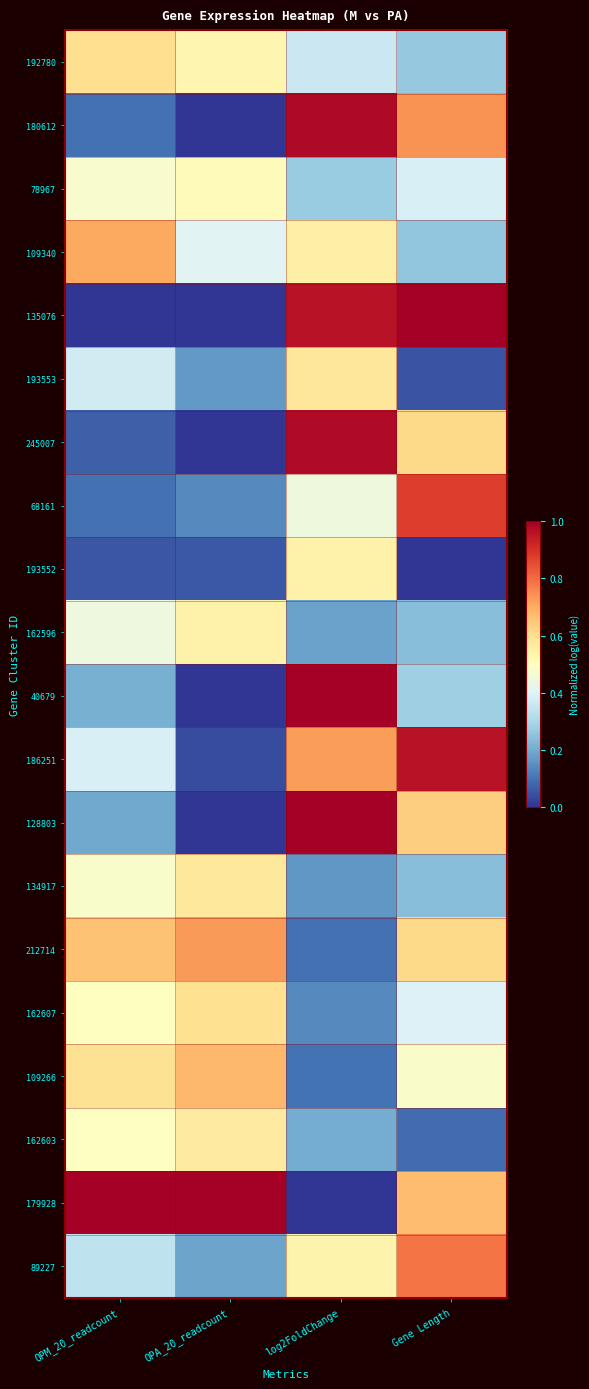

Reading left to right, what are all the values shown in this chart?

192780: OPM_20_readcount=0.6	OPA_20_readcount=0.5	log2FoldChange=0.4	Gene Length=0.3
180612: OPM_20_readcount=0.1	OPA_20_readcount=0.0	log2FoldChange=1.0	Gene Length=0.7
78967: OPM_20_readcount=0.5	OPA_20_readcount=0.5	log2FoldChange=0.3	Gene Length=0.4
109340: OPM_20_readcount=0.7	OPA_20_readcount=0.4	log2FoldChange=0.5	Gene Length=0.3
135076: OPM_20_readcount=0.0	OPA_20_readcount=0.0	log2FoldChange=1.0	Gene Length=1.0
193553: OPM_20_readcount=0.4	OPA_20_readcount=0.2	log2FoldChange=0.6	Gene Length=0.0
245007: OPM_20_readcount=0.1	OPA_20_readcount=0.0	log2FoldChange=1.0	Gene Length=0.6
68161: OPM_20_readcount=0.1	OPA_20_readcount=0.1	log2FoldChange=0.4	Gene Length=0.9
193552: OPM_20_readcount=0.1	OPA_20_readcount=0.1	log2FoldChange=0.5	Gene Length=0.0
162596: OPM_20_readcount=0.4	OPA_20_readcount=0.5	log2FoldChange=0.2	Gene Length=0.2
40679: OPM_20_readcount=0.2	OPA_20_readcount=0.0	log2FoldChange=1.0	Gene Length=0.3
186251: OPM_20_readcount=0.4	OPA_20_readcount=0.0	log2FoldChange=0.7	Gene Length=1.0
128803: OPM_20_readcount=0.2	OPA_20_readcount=0.0	log2FoldChange=1.0	Gene Length=0.6
134917: OPM_20_readcount=0.5	OPA_20_readcount=0.6	log2FoldChange=0.2	Gene Length=0.2
212714: OPM_20_readcount=0.7	OPA_20_readcount=0.7	log2FoldChange=0.1	Gene Length=0.6
162607: OPM_20_readcount=0.5	OPA_20_readcount=0.6	log2FoldChange=0.1	Gene Length=0.4
109266: OPM_20_readcount=0.6	OPA_20_readcount=0.7	log2FoldChange=0.1	Gene Length=0.5
162603: OPM_20_readcount=0.5	OPA_20_readcount=0.6	log2FoldChange=0.2	Gene Length=0.1
179928: OPM_20_readcount=1.0	OPA_20_readcount=1.0	log2FoldChange=0.0	Gene Length=0.7
89227: OPM_20_readcount=0.3	OPA_20_readcount=0.2	log2FoldChange=0.5	Gene Length=0.8